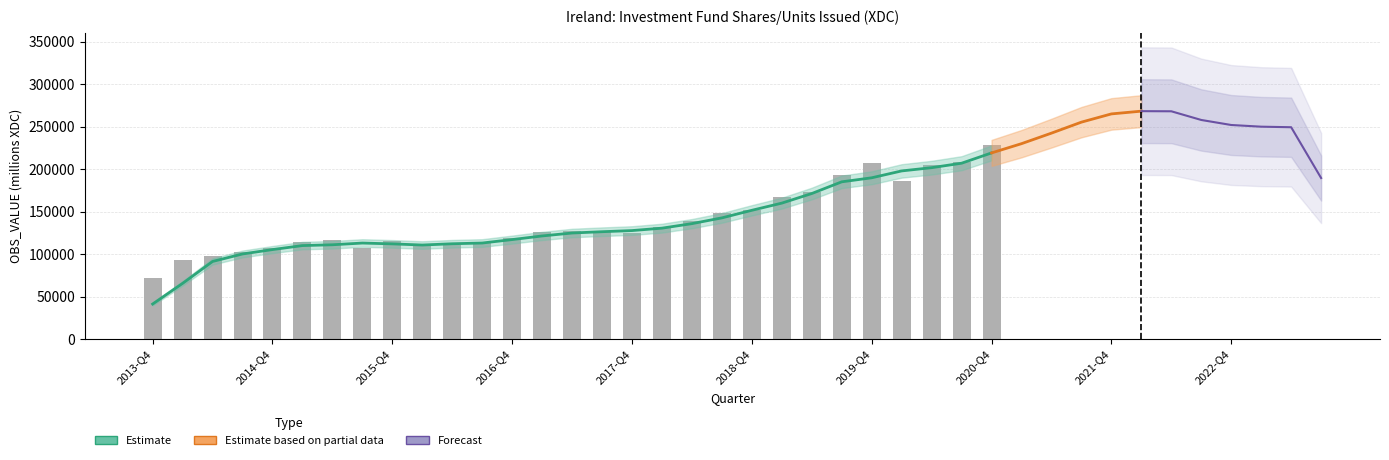

What is the change in value from 2019-Q1 to 2022-Q3?

+90186.3